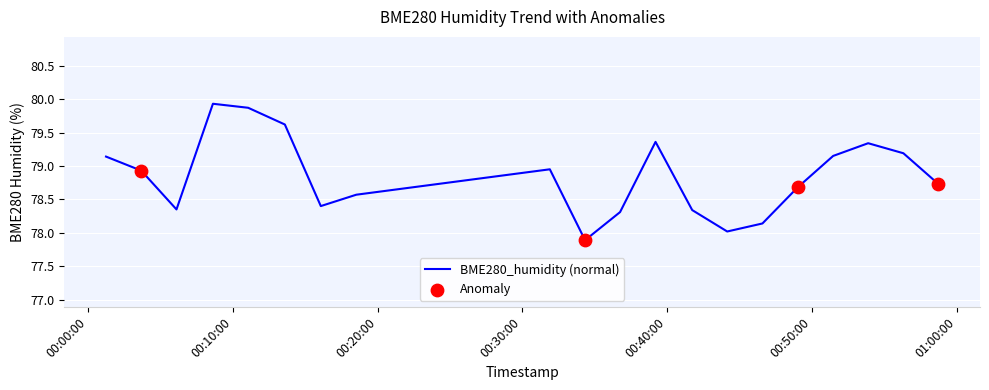

What is the greatest value displayed?

79.9